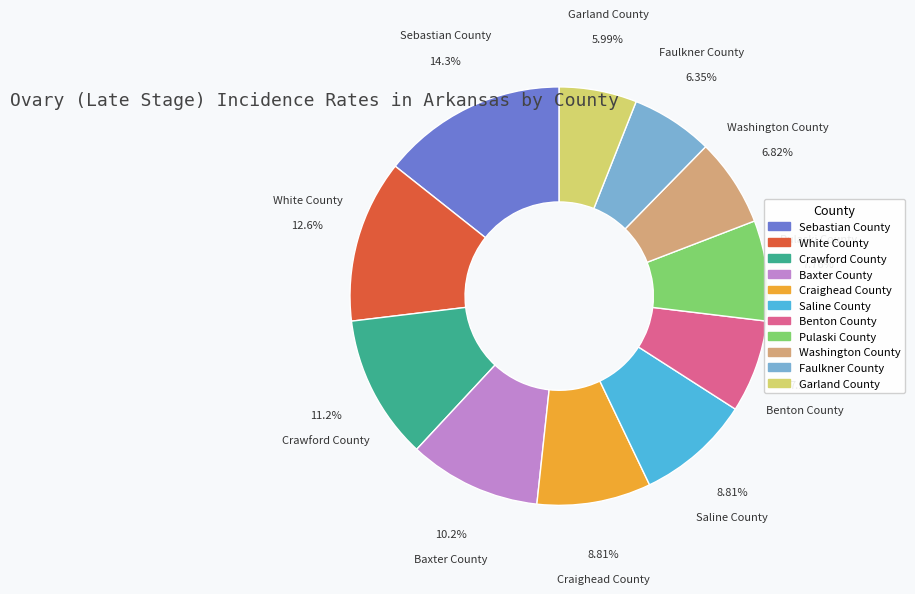

What portion of the pie excludes Saline County?

91.2%